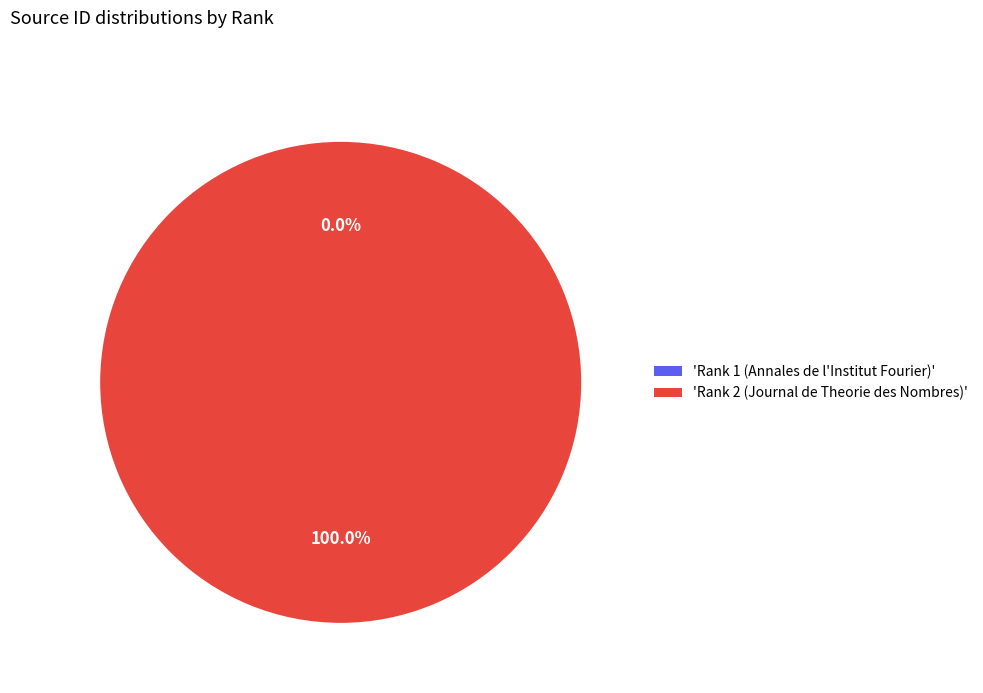

What is the majority slice?

'Rank 2 (Journal de Theorie des Nombres)'